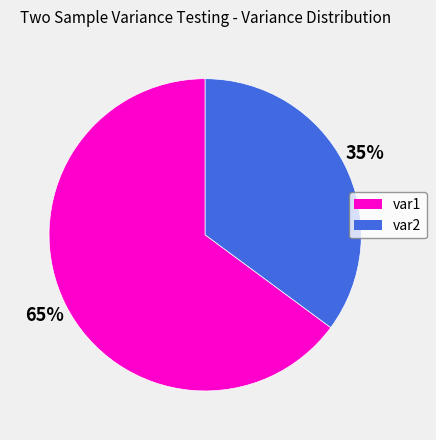

To the nearest percent, what is the difference between the var1 and var2 slice percentages?

30%